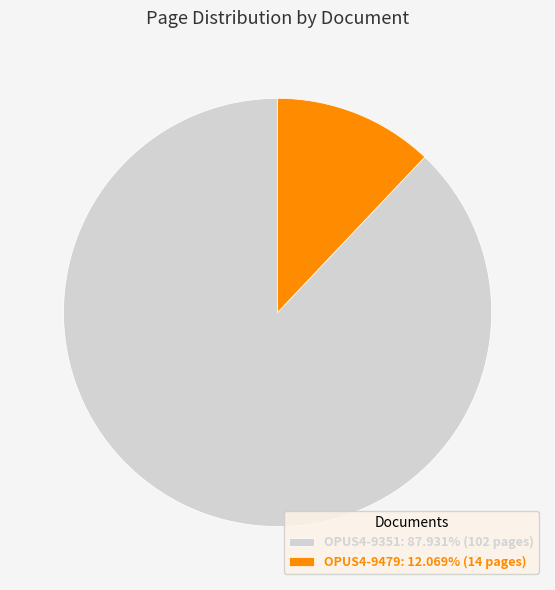

How many slices are in this pie chart?

2